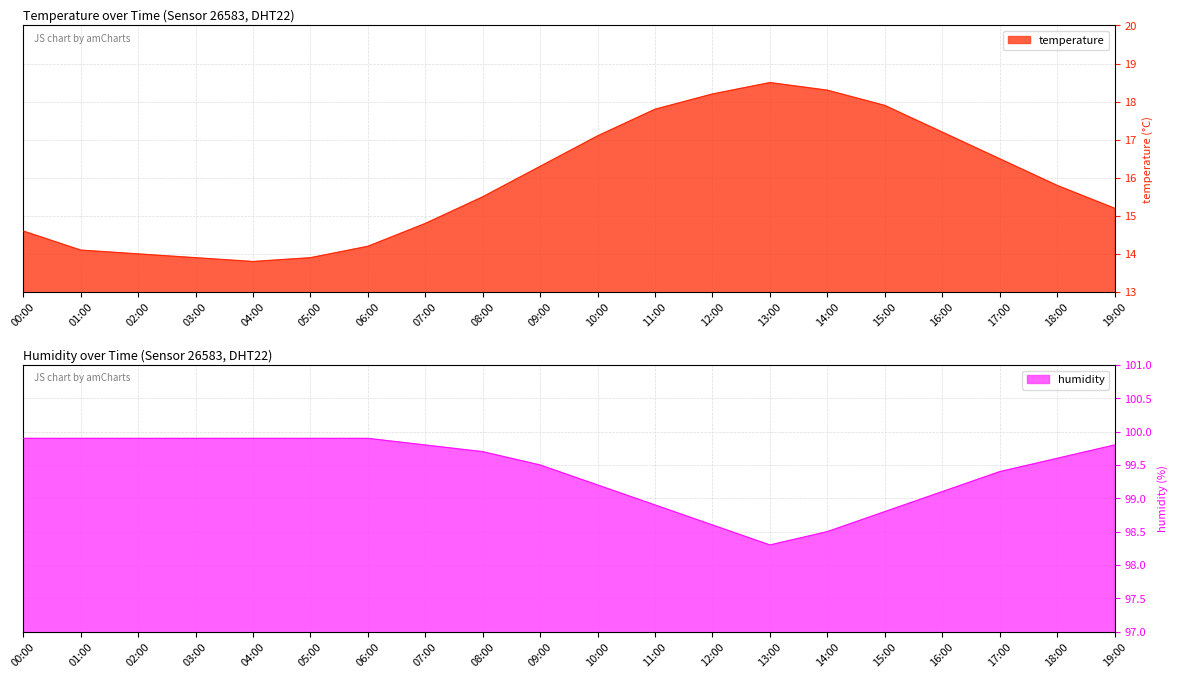

What is the highest value of the temperature series?

18.5